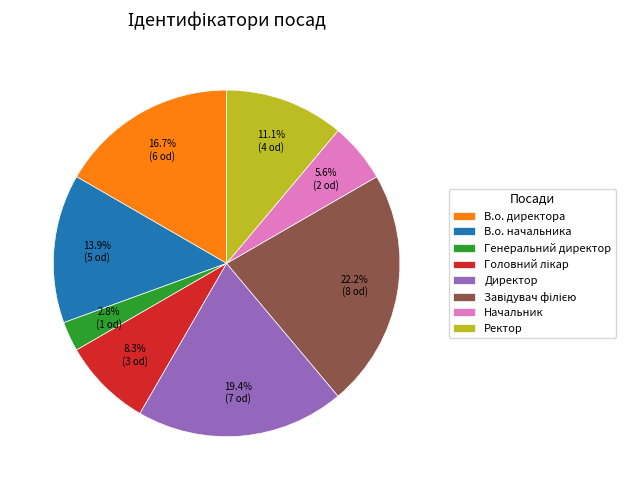

To the nearest percent, what is the combined percentage of В.о. начальника and Ректор?

25%